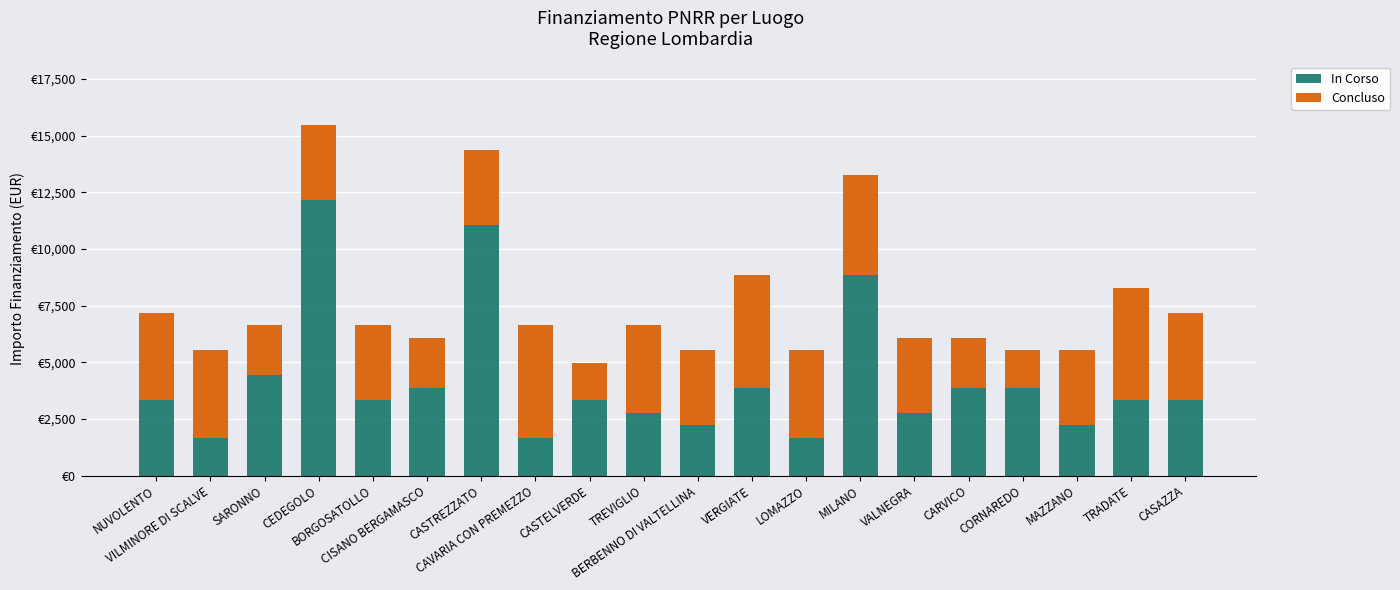

What is the label of the 18th bar from the right?

SARONNO